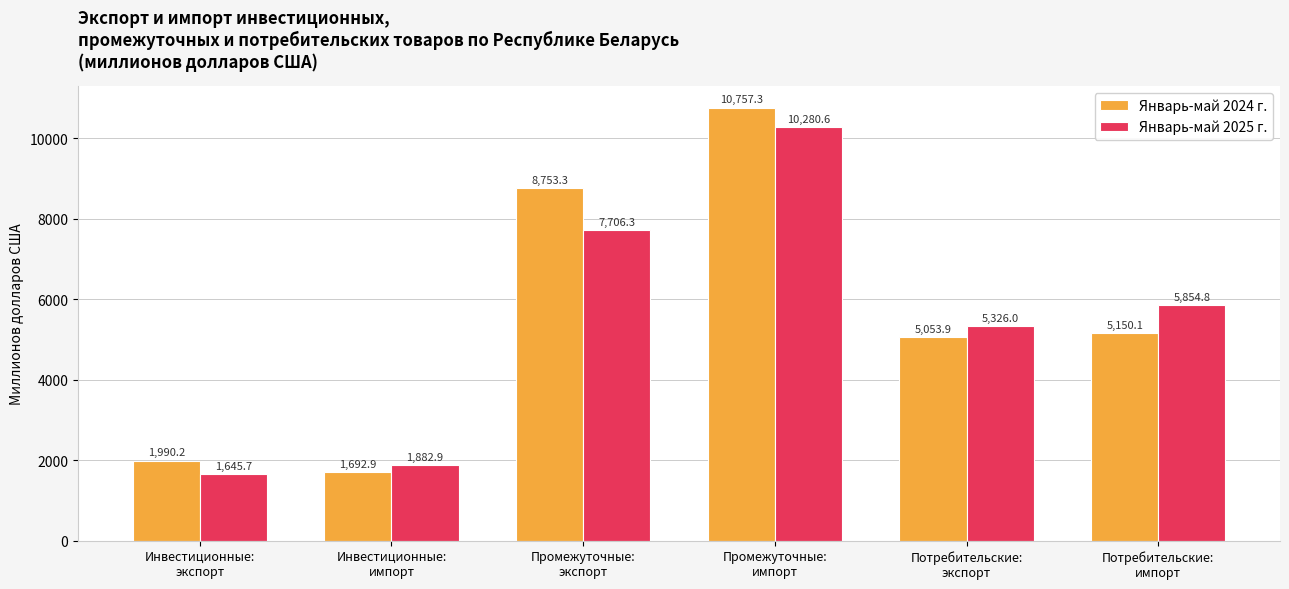

How many bars are there in total?

12